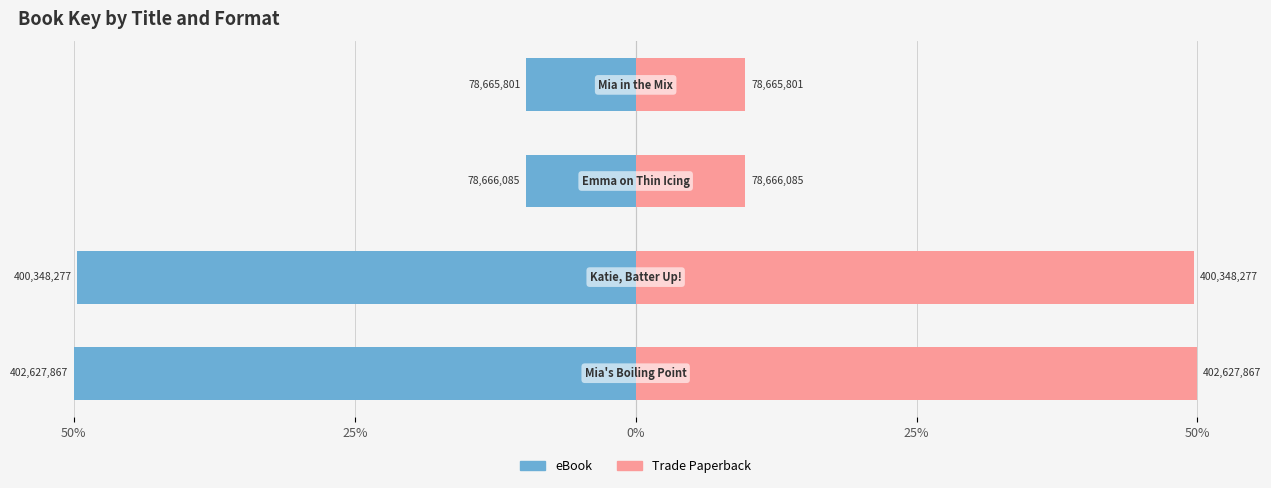

At 50%, list the series in order from largest to smallest.

Trade Paperback, eBook